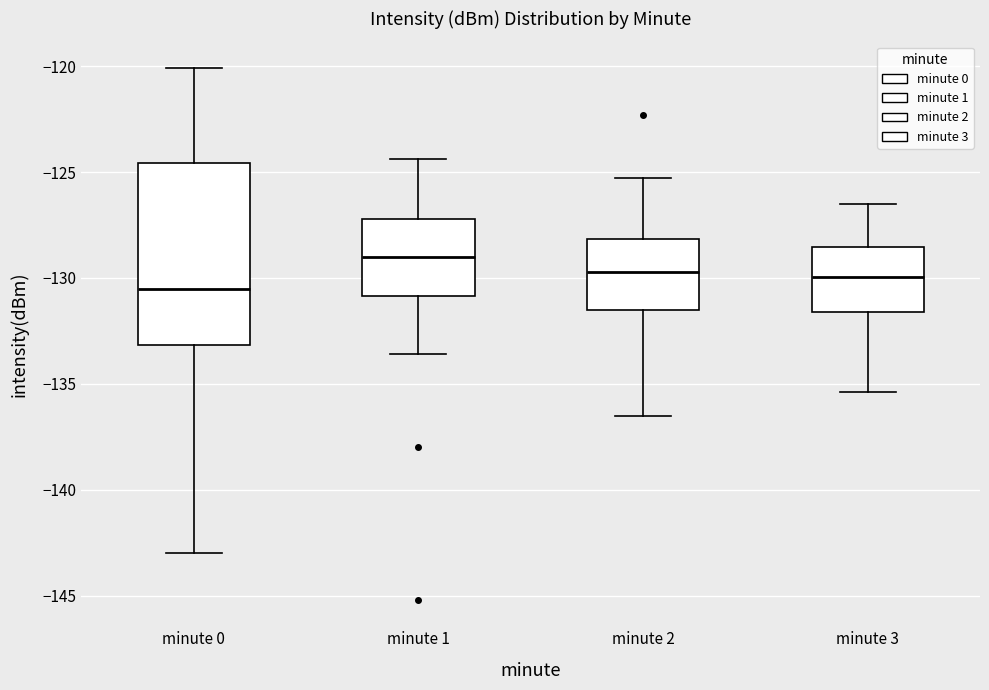

Reading left to right, read every box against the y-axis: the position of its median line, the range the box covers, and the ends of its whiskers. The values are not printed on the chart, so give them approximately, as read against the axis.

minute 0: median -130.5, box -133.0 to -124.5, whiskers -143.0 to -120.0
minute 1: median -129.0, box -131.0 to -127.0, whiskers -133.5 to -124.5
minute 2: median -129.5, box -131.5 to -128.0, whiskers -136.5 to -125.5
minute 3: median -130.0, box -131.5 to -128.5, whiskers -135.5 to -126.5